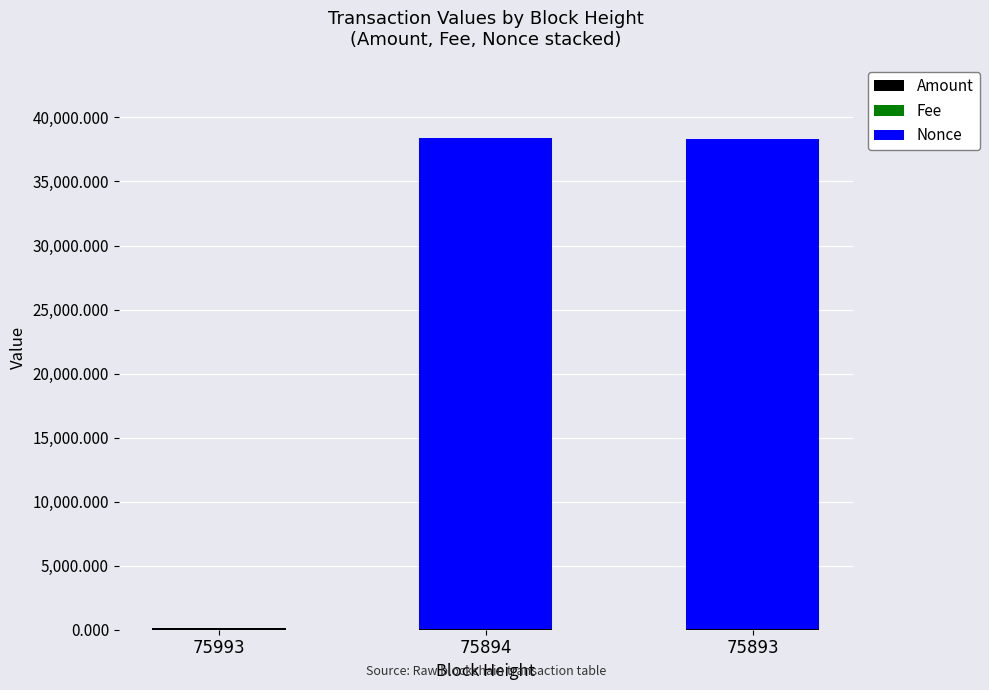

Is it true that Fee equals 0.0 at 75893?

True